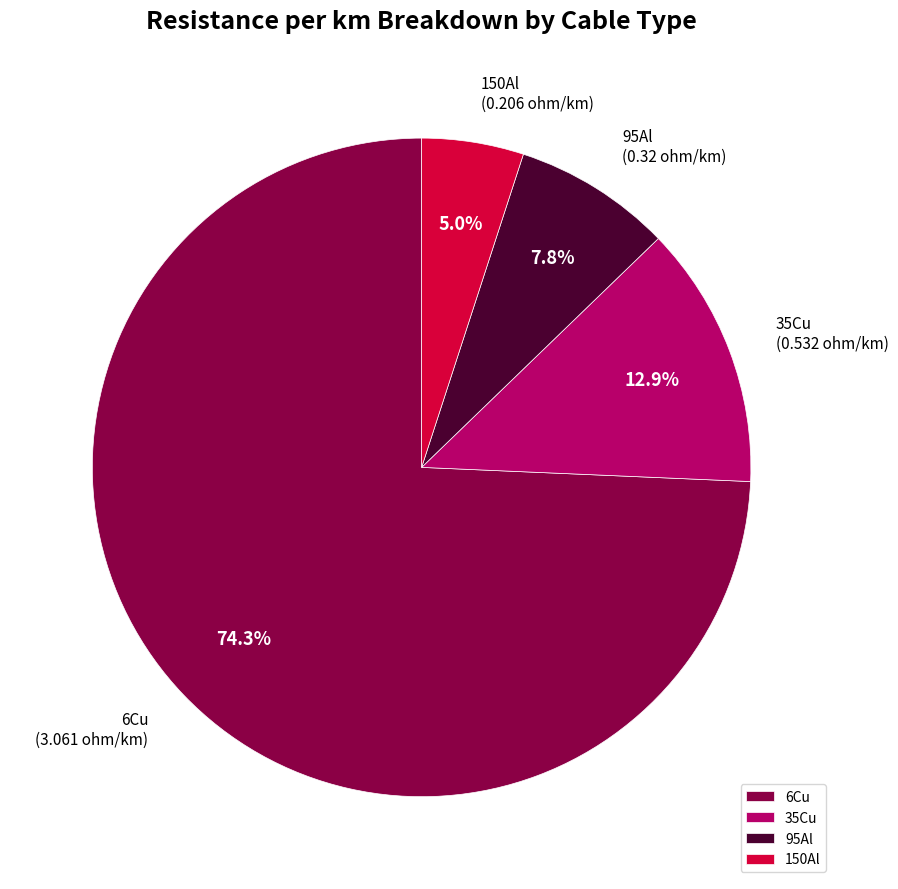

How many slices are in this pie chart?

4